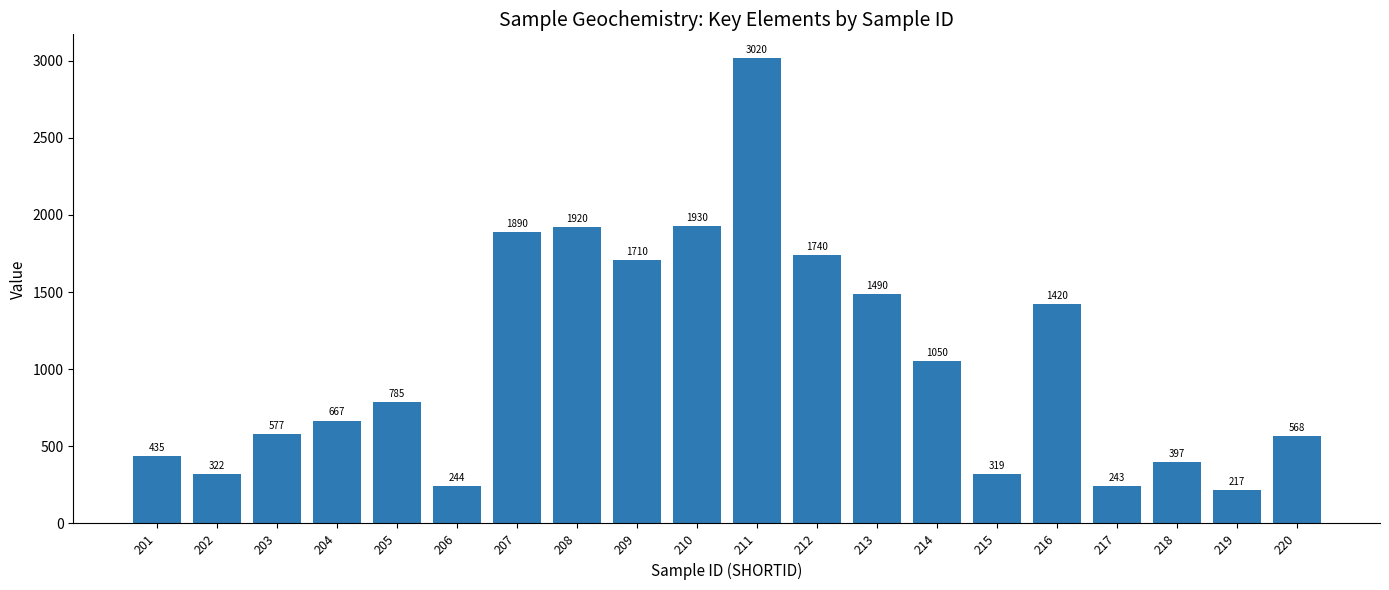

Reading left to right, extract all data points from this chart.

201=435	202=322	203=577	204=667	205=785	206=244	207=1890	208=1920	209=1710	210=1930	211=3020	212=1740	213=1490	214=1050	215=319	216=1420	217=243	218=397	219=217	220=568